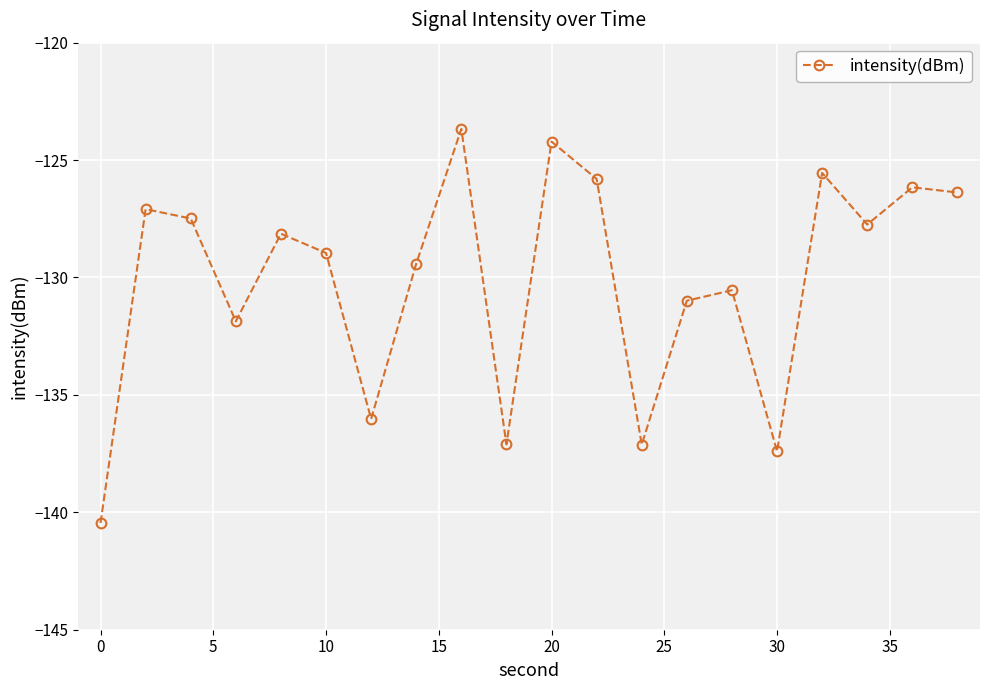

How many points are lower than both their immediate neighbors (excluding endpoints)?

6